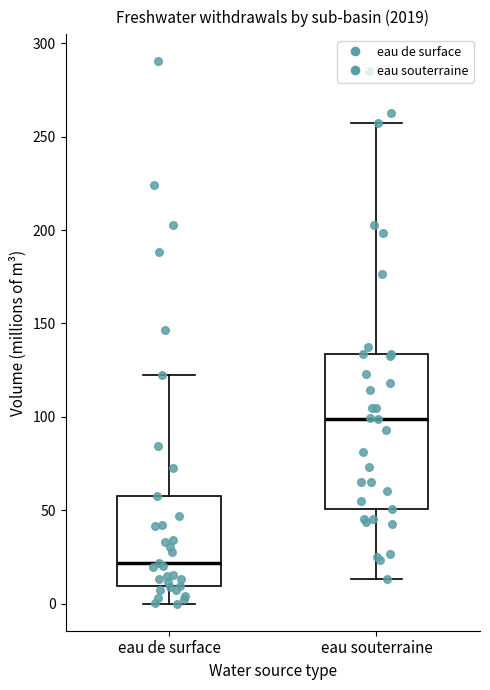

Reading left to right, read every box against the y-axis: the position of its median line, the range the box covers, and the ends of its whiskers. The values are not printed on the chart, so give them approximately, as read against the axis.

eau de surface: median 20, box 10 to 60, whiskers 0 to 125
eau souterraine: median 100, box 50 to 135, whiskers 15 to 255